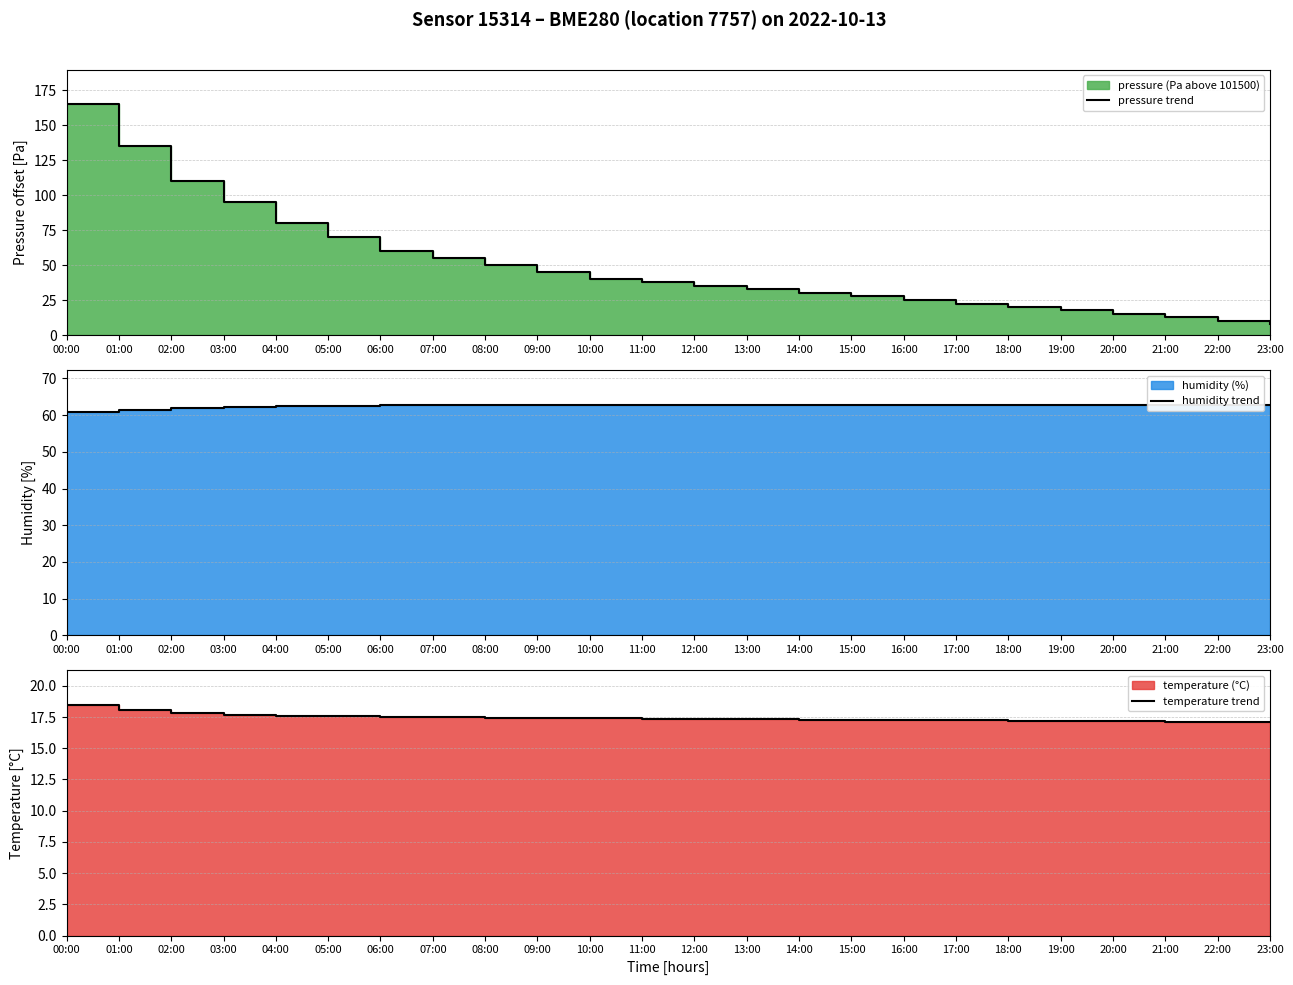

What is the approximate value of pressure trend at 18:00?

20.0